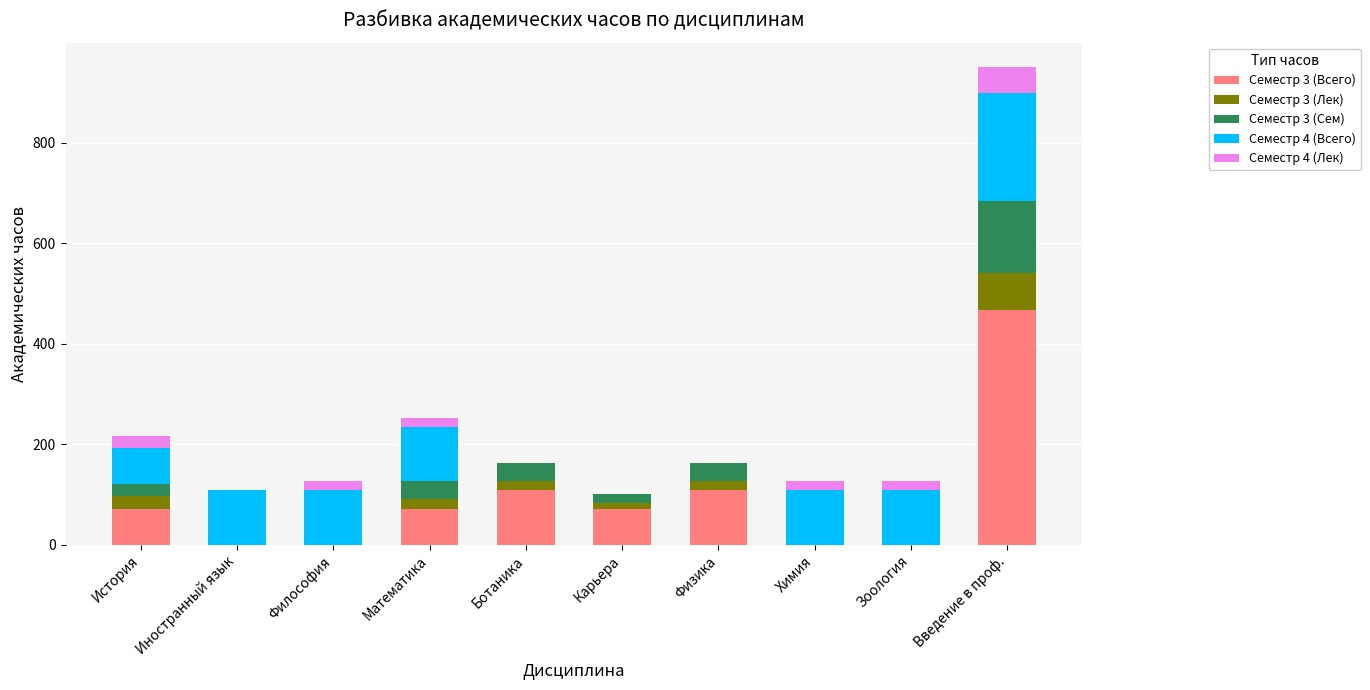

At which category is the sum across all series the highest?

Введение в проф.